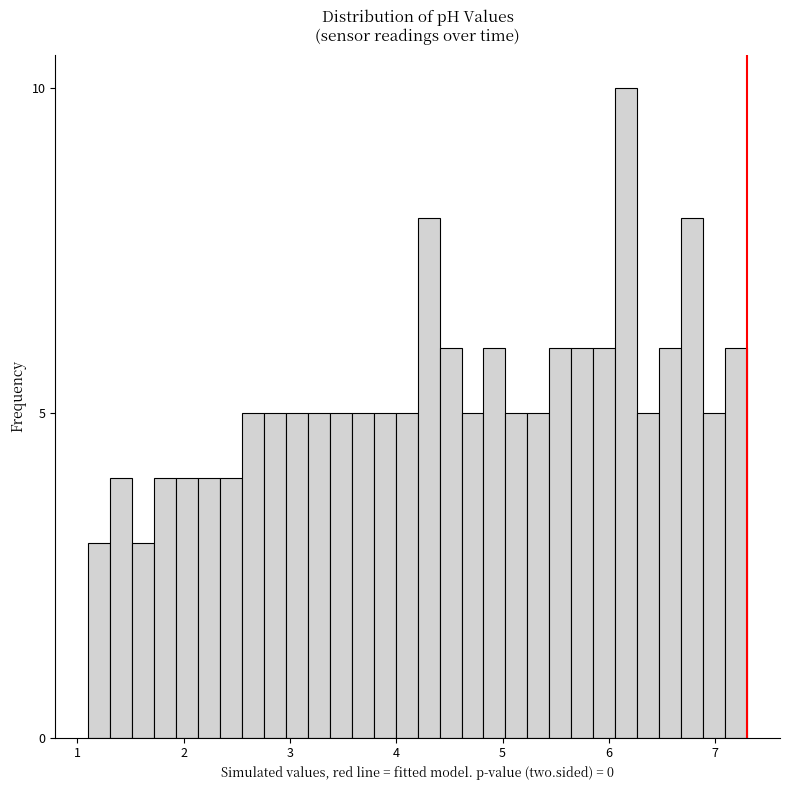

Read against the x-axis, roughly where is the centre of the tallest bar?

6.2